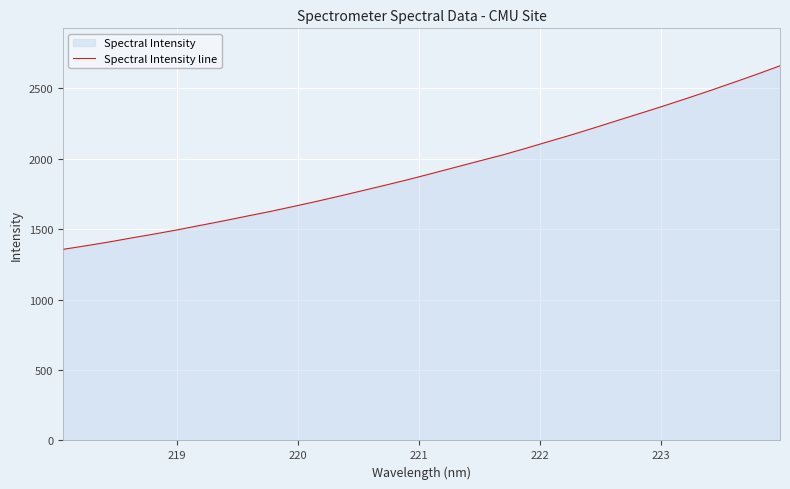

What is the maximum value shown in the chart?

2658.8